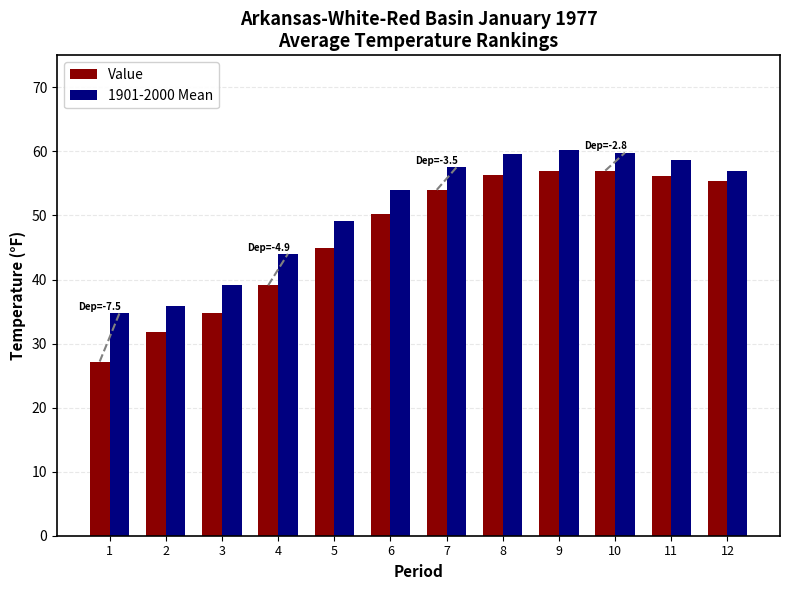

Are the bars horizontal?

No